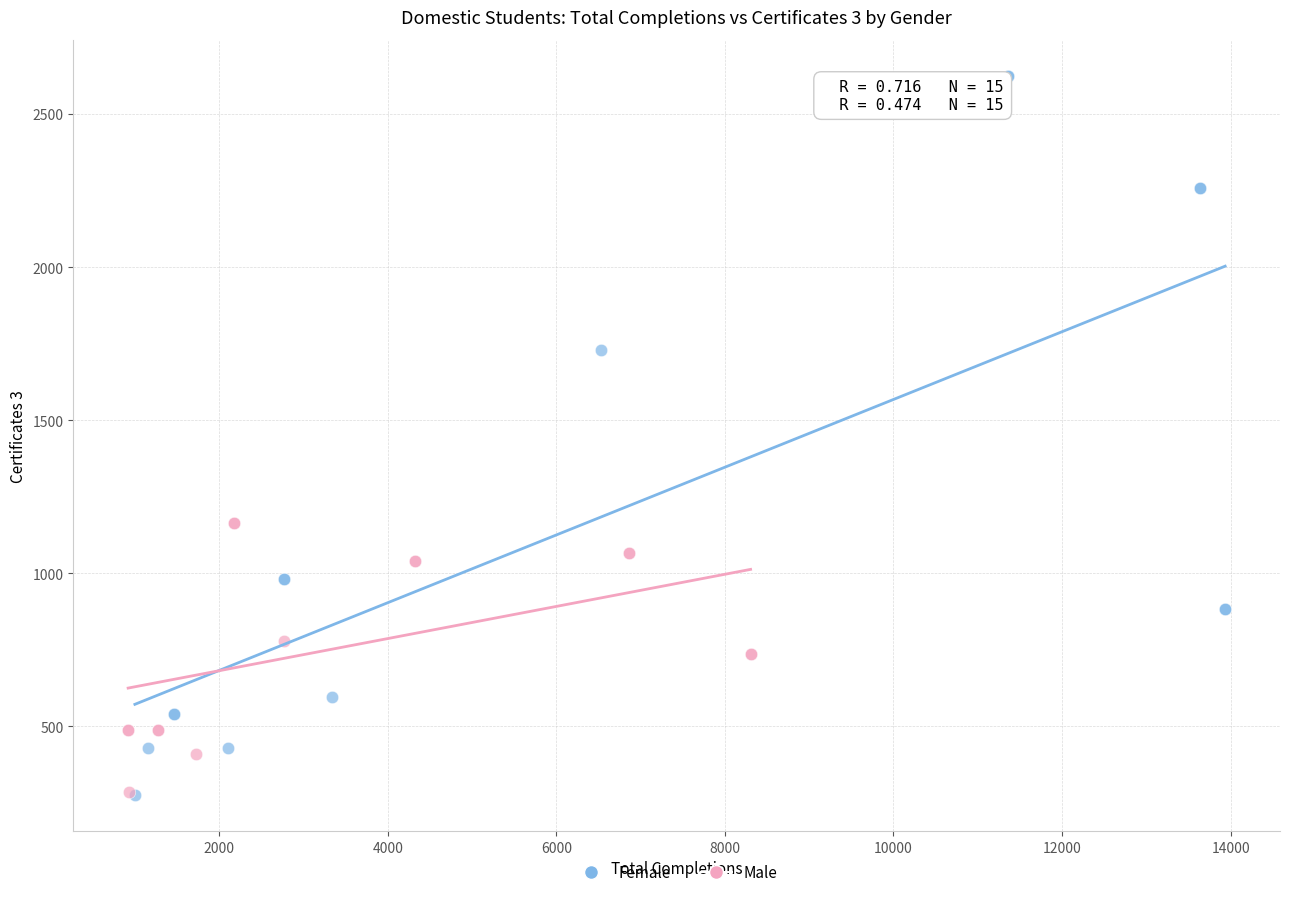

Which series has the widest spread of Y values?

Female